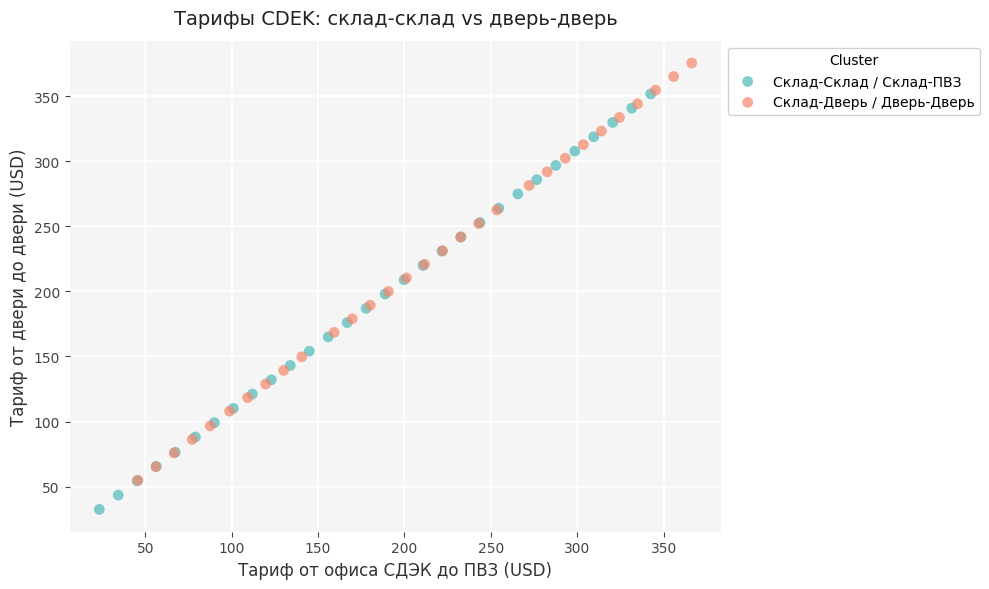

Which series has the largest Y range (max minus min)?

Склад-Дверь / Дверь-Дверь